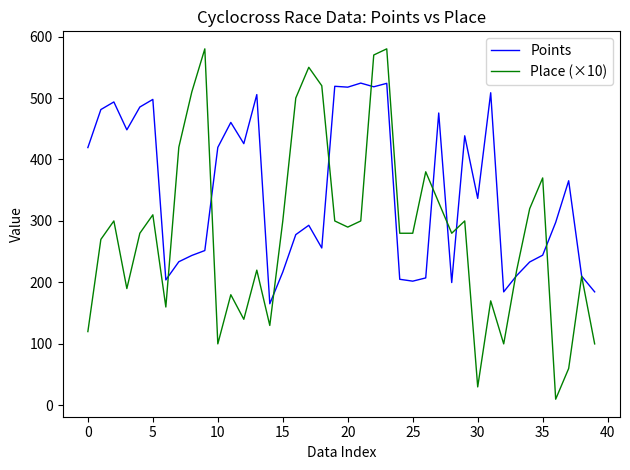

Which series has the largest total across all categories?

Points